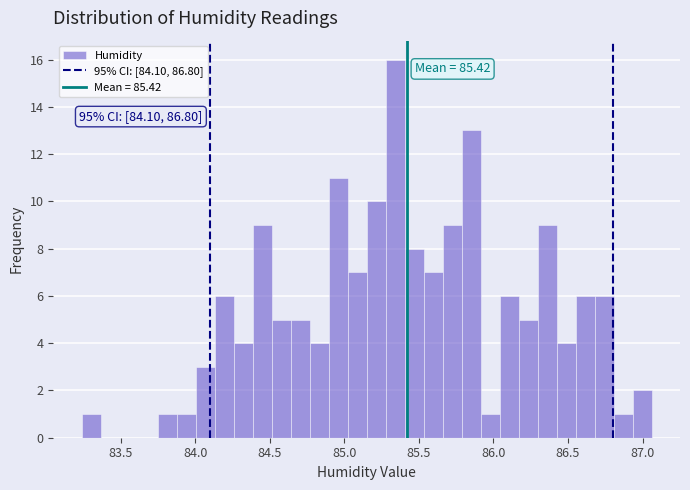

Read against the x-axis, roughly where is the centre of the tallest bar?

85.35